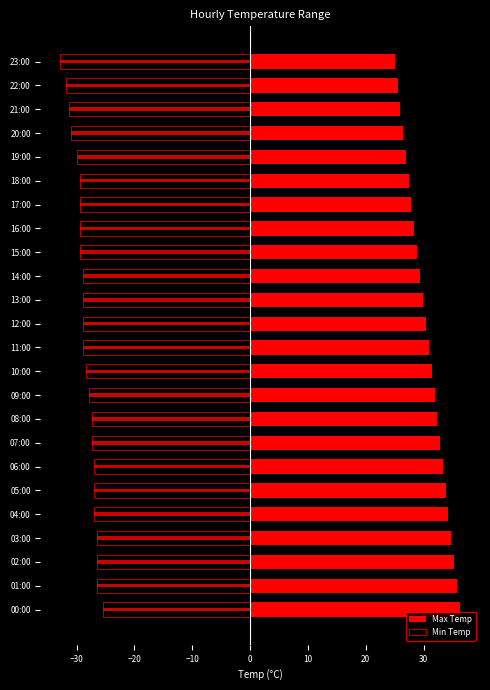

Reading left to right, transcribe all the data shown in this chart.

Max Temp: 36.3	35.8	35.3	34.8	34.3	33.8	33.3	32.8	32.3	31.9	31.4	30.9	30.4	29.9	29.4	28.9	28.4	27.9	27.4	27.0	26.5	26.0	25.5	25.0
Min Temp: -25.5	-26.5	-26.5	-26.5	-27.0	-27.0	-27.0	-27.4	-27.4	-27.9	-28.4	-28.9	-28.9	-28.9	-28.9	-29.4	-29.4	-29.4	-29.4	-29.9	-30.9	-31.4	-31.9	-32.8